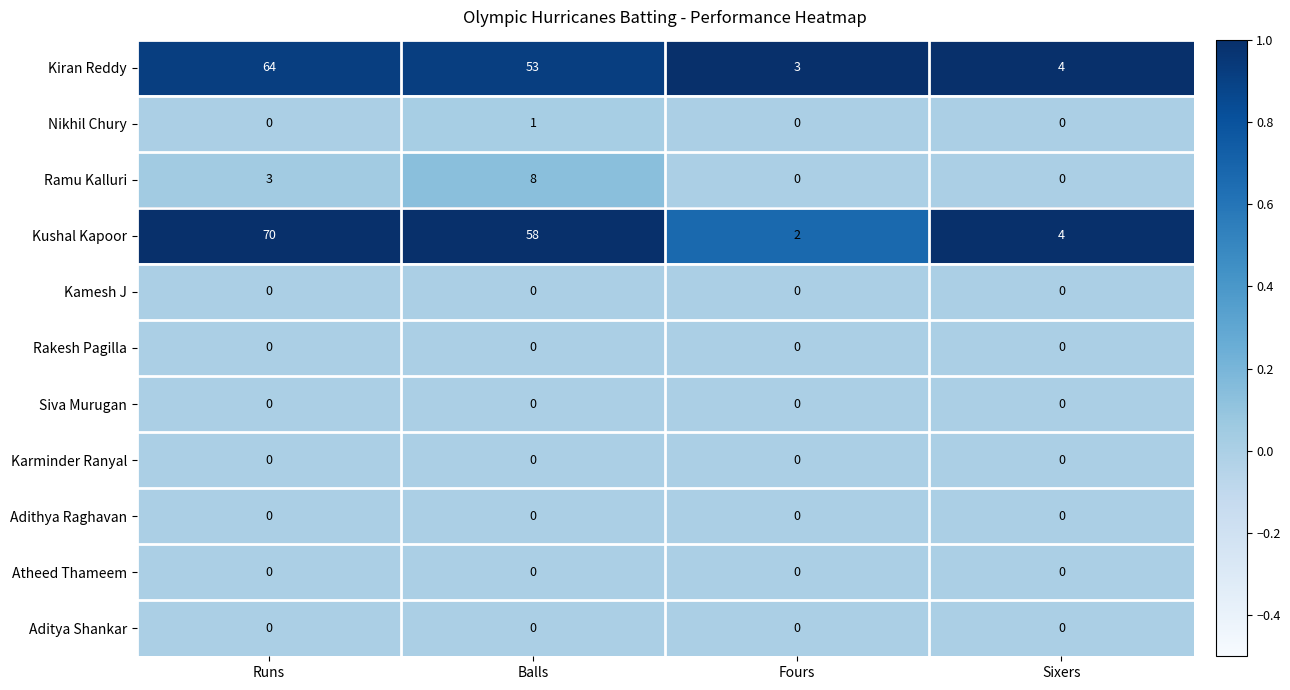

Is it true that Kiran Reddy equals 4 at Sixers?

True